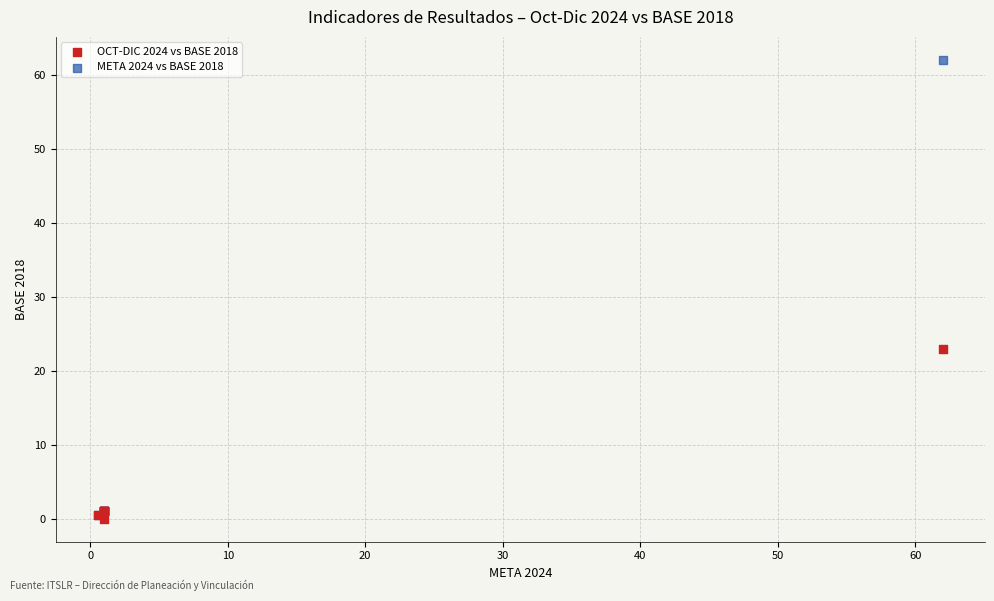

Which series contains the highest Y value?

META 2024 vs BASE 2018